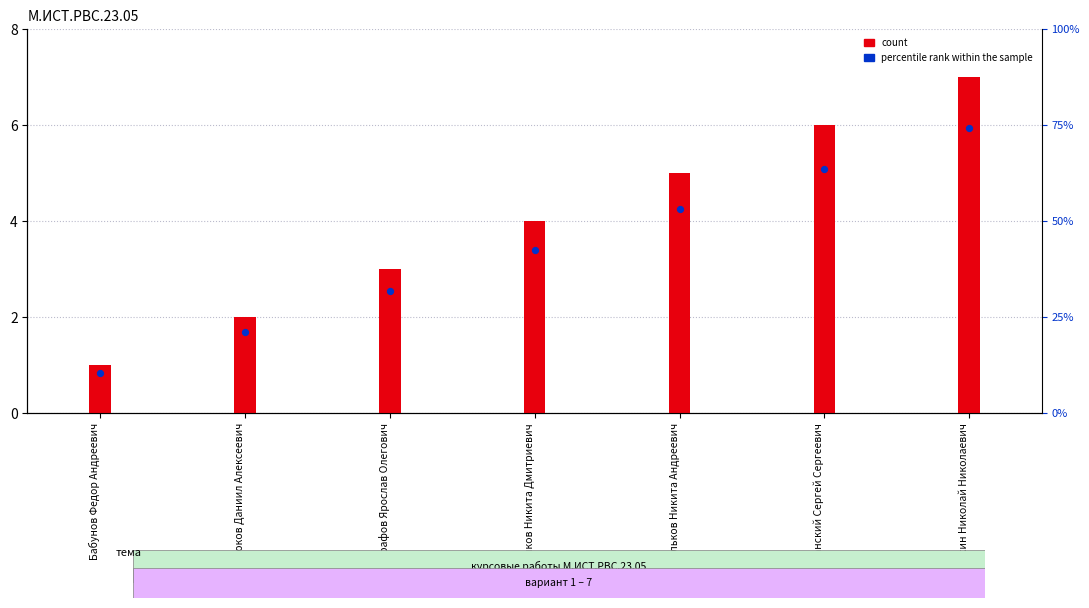

Which series has the largest total across all categories?

count